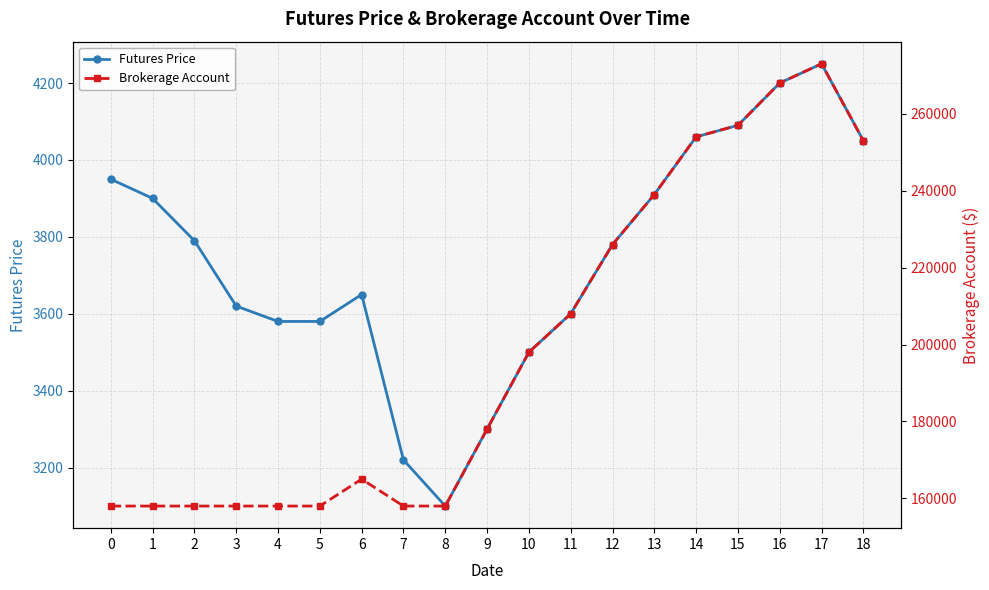

At which category does the chart reach its minimum across all series?

8